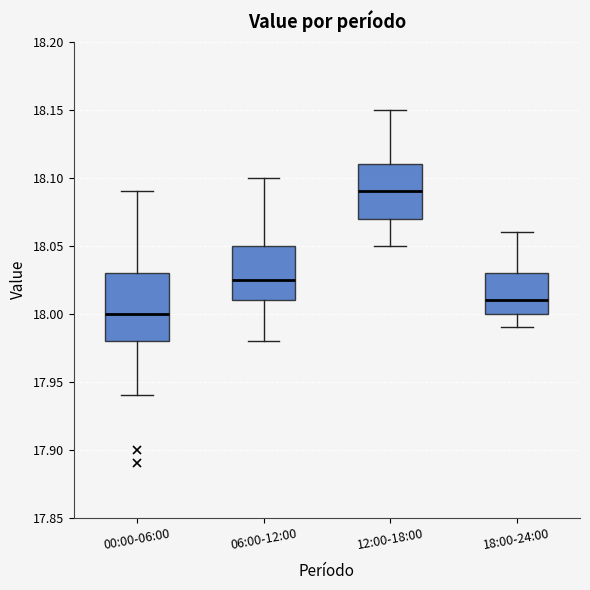

Which box is the tallest, from its lower edge to its upper edge?

00:00-06:00